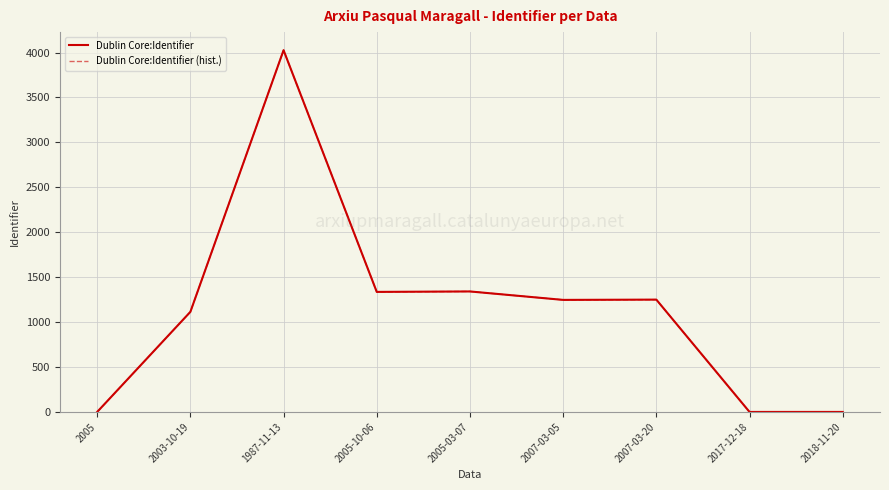

Does the chart have visible grid lines?

Yes